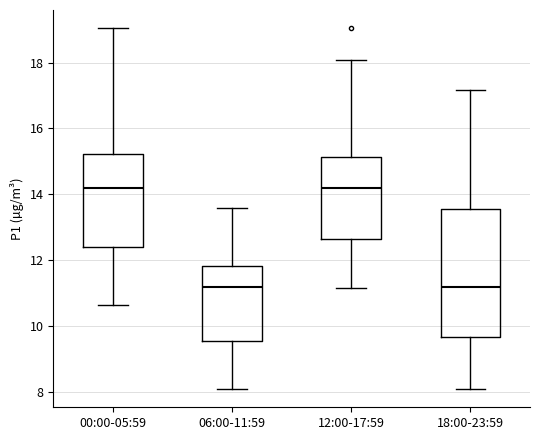

Reading left to right, transcribe this box plot: for each box, give where its median line is, the range the box spans, and where its two whiskers end, as read against the y-axis. The values are not printed on the chart, so give them approximately, as read against the axis.

00:00-05:59: median 14.2, box 12.4 to 15.2, whiskers 10.6 to 19.0
06:00-11:59: median 11.2, box 9.6 to 11.8, whiskers 8.0 to 13.6
12:00-17:59: median 14.2, box 12.6 to 15.2, whiskers 11.2 to 18.0
18:00-23:59: median 11.2, box 9.6 to 13.6, whiskers 8.0 to 17.2